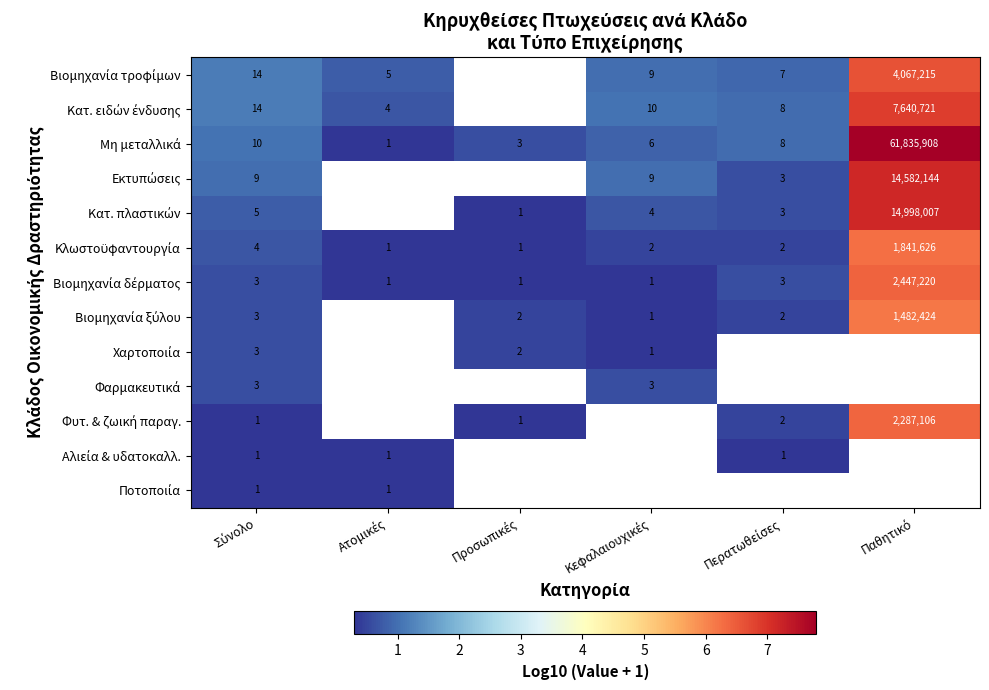

Is the value of Βιομηχανία τροφίμων at Περατωθείσες greater than the value of Κατ. ειδών ένδυσης at Περατωθείσες?

No